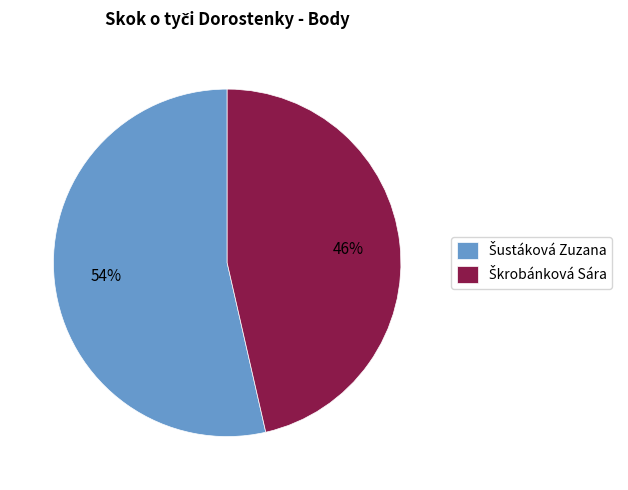

To the nearest percent, what is the average slice percentage?

50%